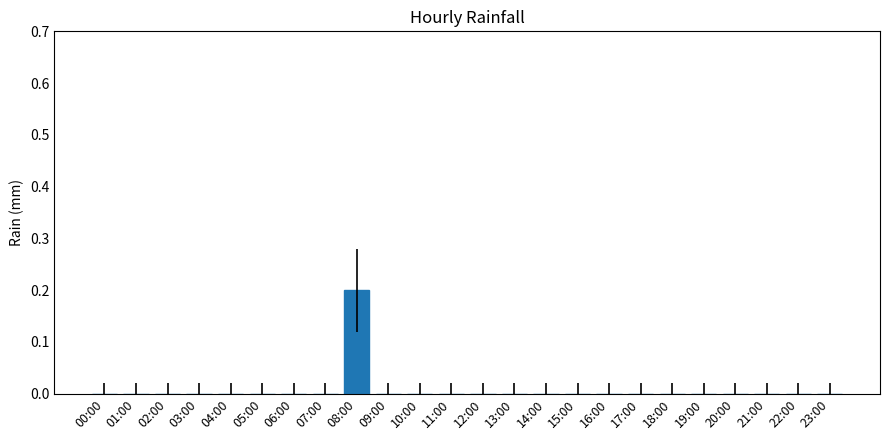

Count the number of data series in this chart.

1